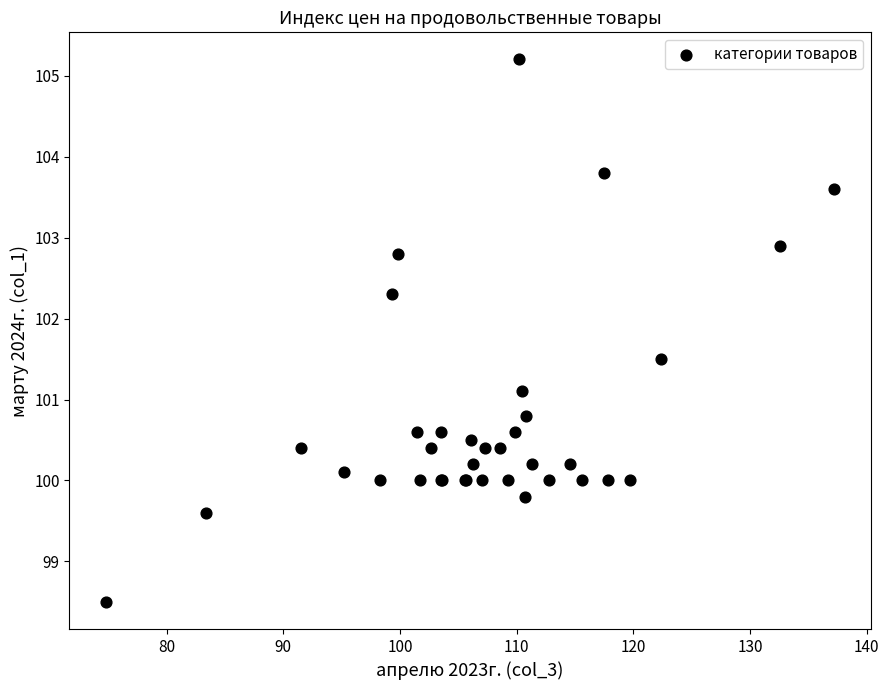

What Y value in the scatter plot is closest to 101?

101.1